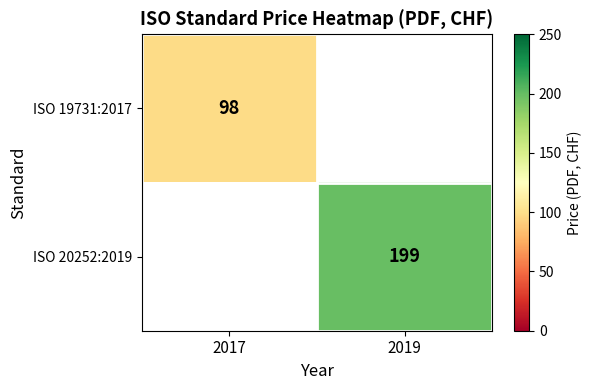

Is the value of ISO 19731:2017 at 2017 greater than the value of ISO 20252:2019 at 2019?

No